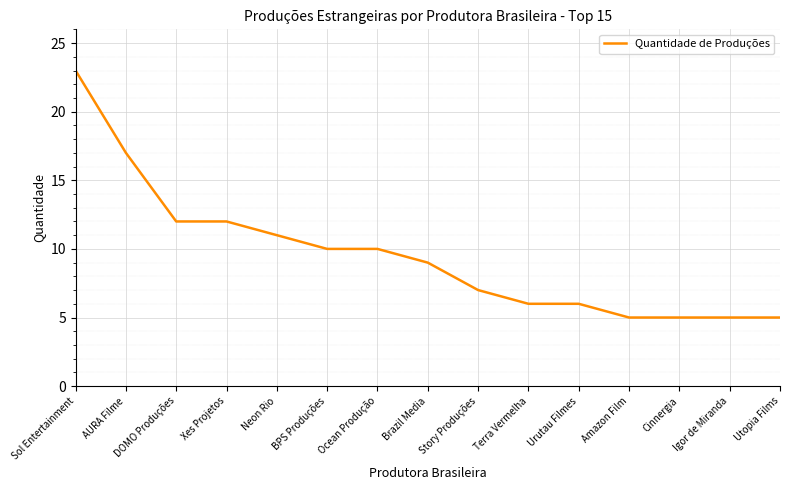

Which category has the highest value across all series?

Sol Entertainment